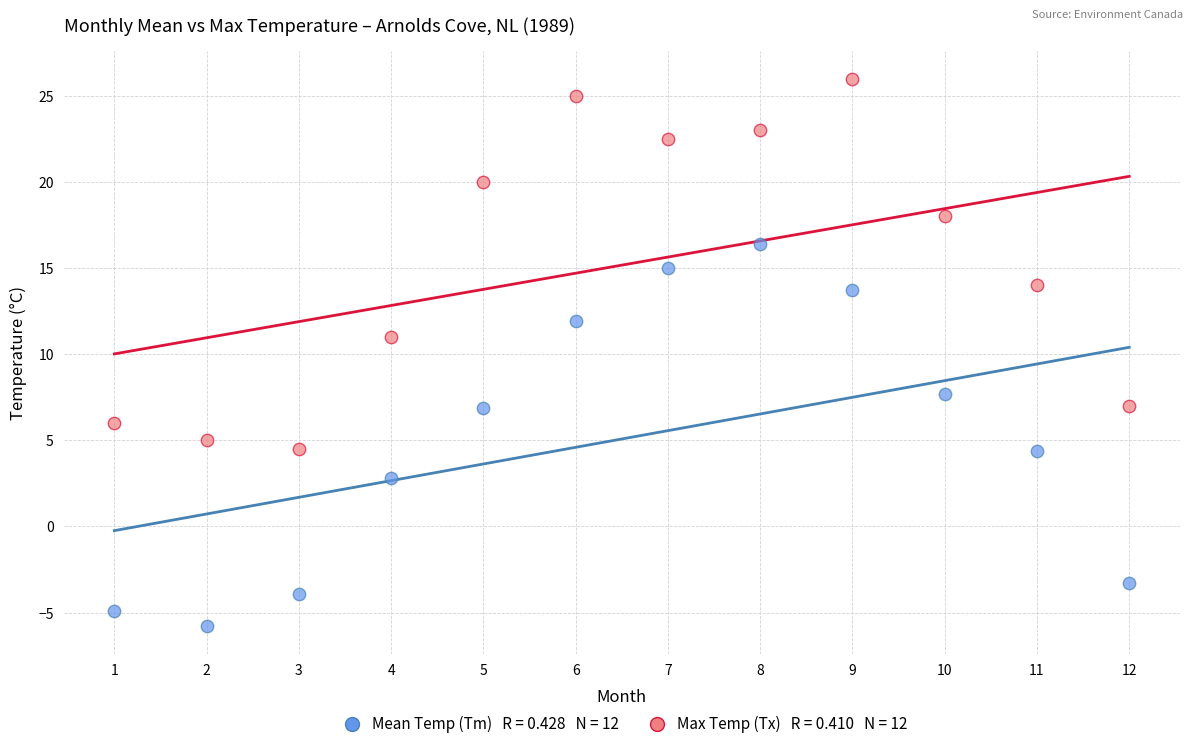

Across all data points, what is the range of X values (max minus min)?

11.0